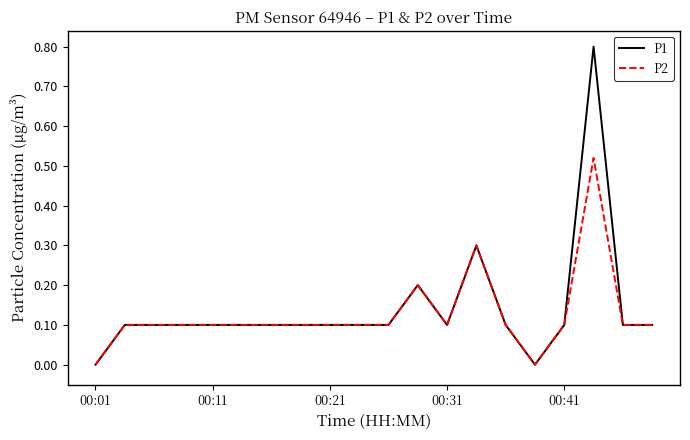

Which series has the largest total across all categories?

P1